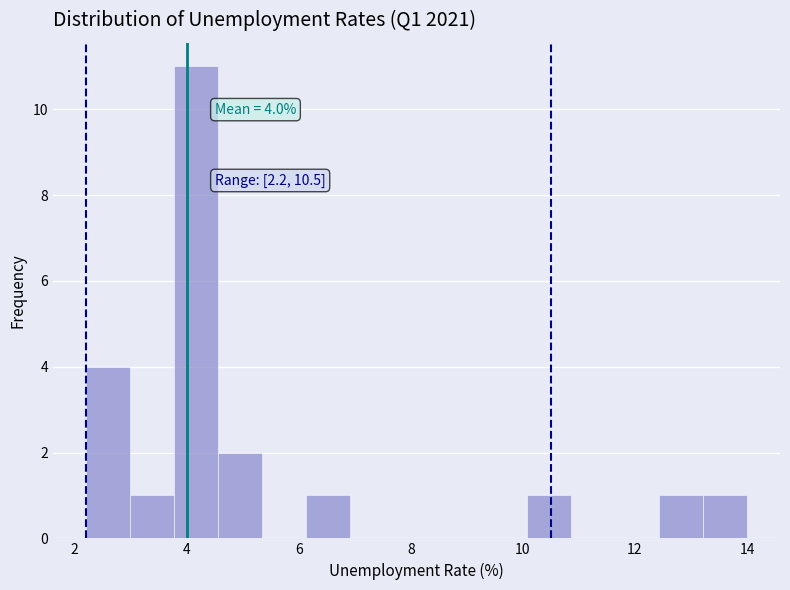

Around what value on the x-axis is the tallest bar? Give the approximate position of its centre, as read against the axis.

4.2